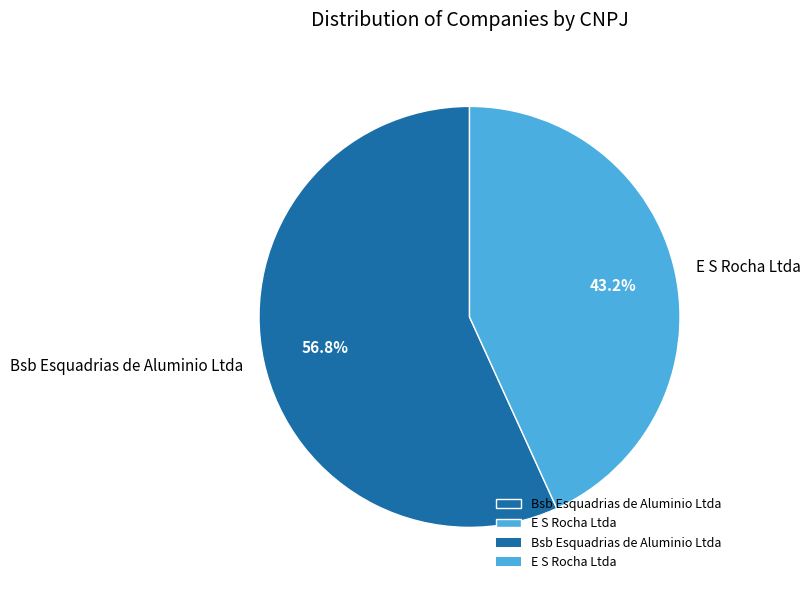

What is the ratio of the value at E S Rocha Ltda to the value at Bsb Esquadrias de Aluminio Ltda?

0.8